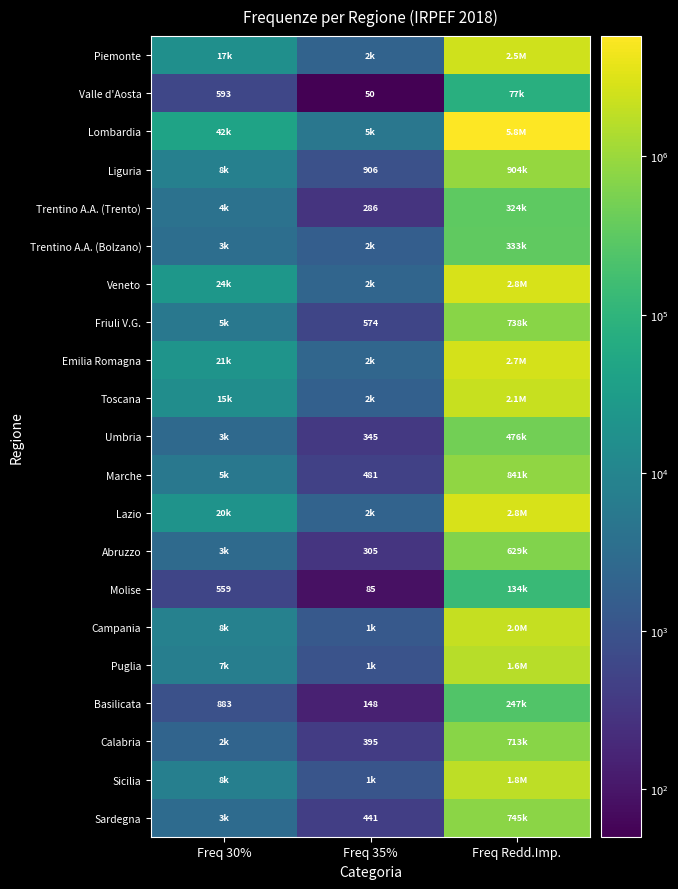

The value of Trentino A.A. (Trento) at Freq 35% is 402. True or false?

False